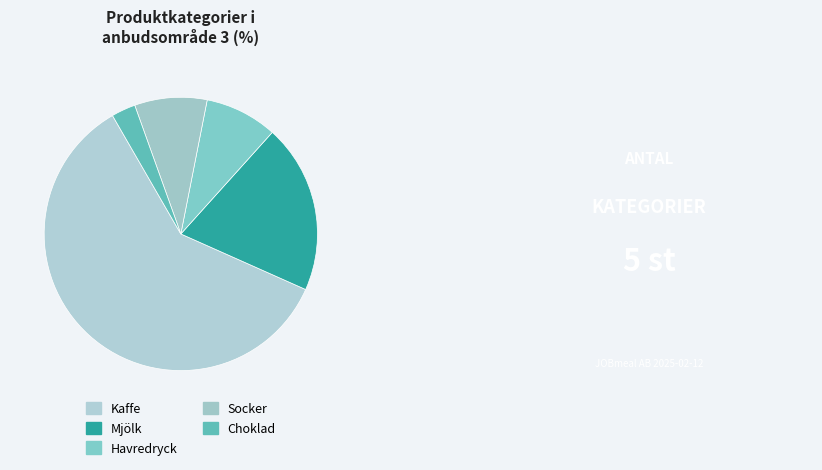

Is it true that Kaffe is 71% of the pie?

False